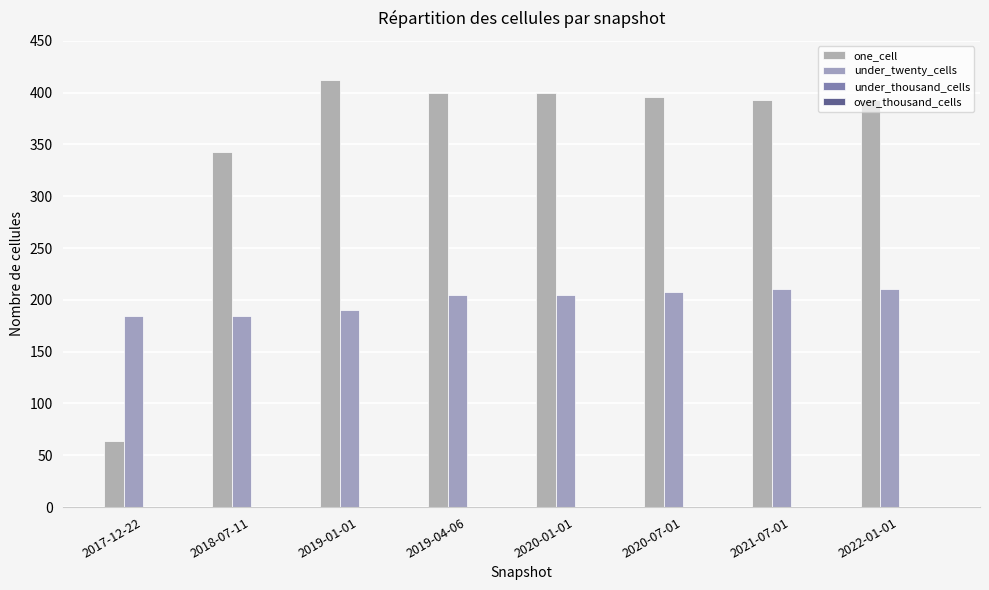

What position from the right is 2018-07-11?

7